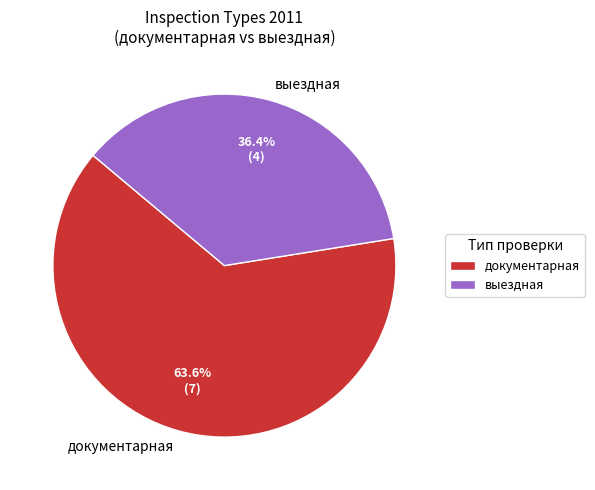

To the nearest percent, what is the average slice percentage?

50%